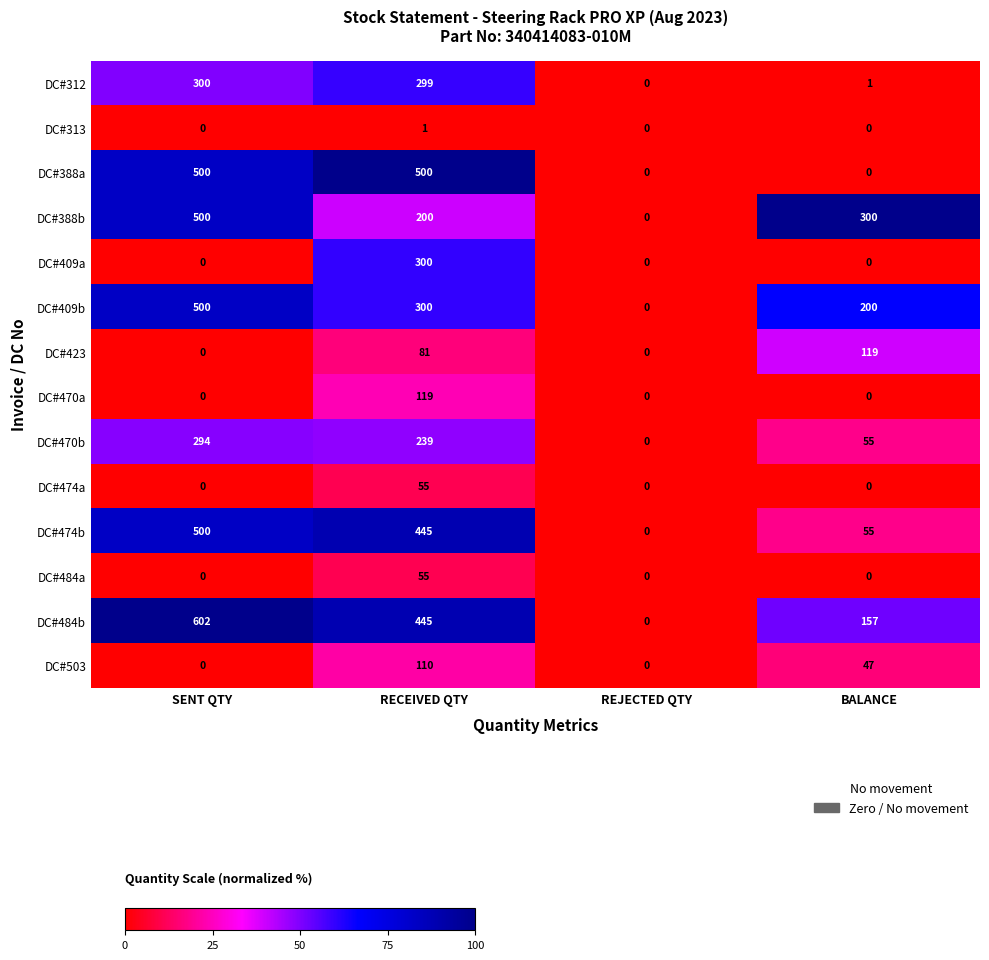

What is the greatest value displayed?

602